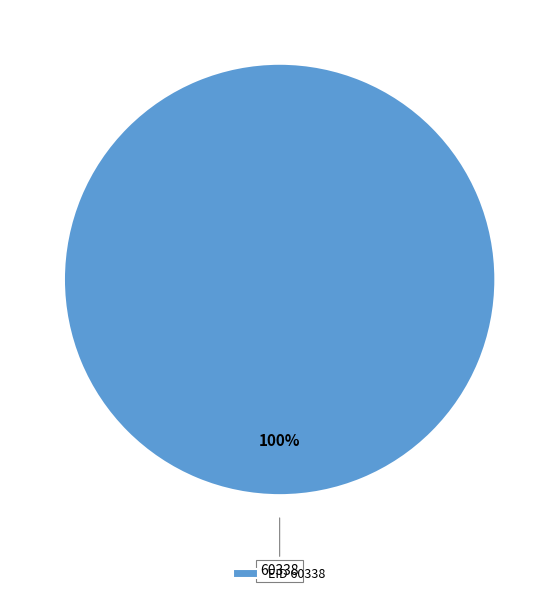

What percentage is the EID 60338 slice, to the nearest percent?

100%